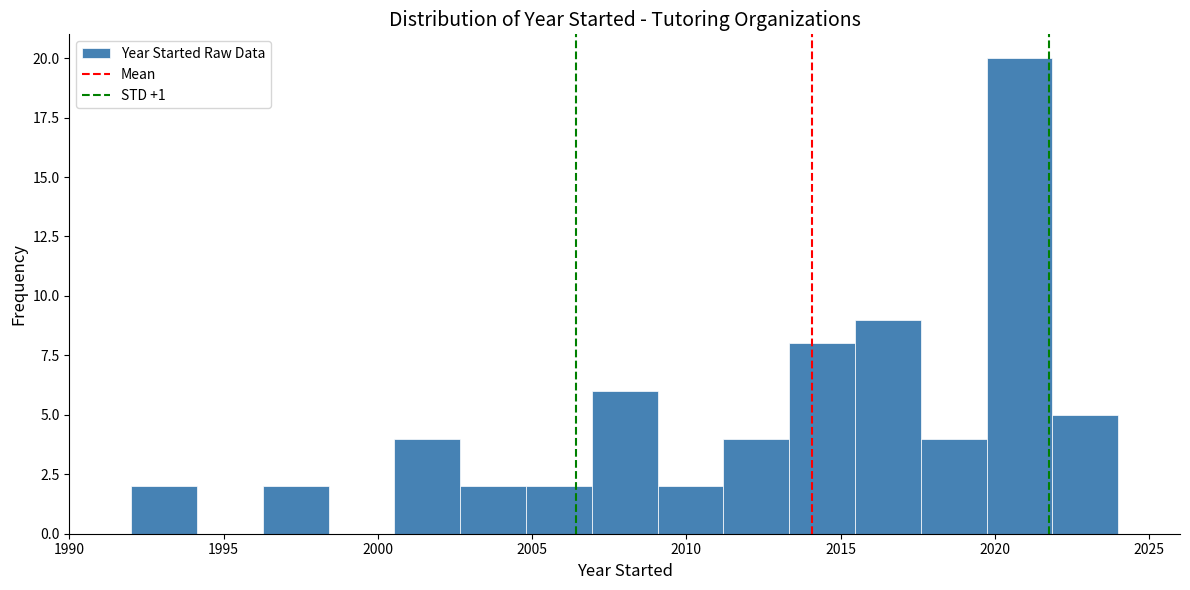

How tall is the bar that spans 2007.0 to 2009.0 on the x-axis? Neither the bar edges nor the heights are printed on the chart, so give them approximately, as read against the axes.

6